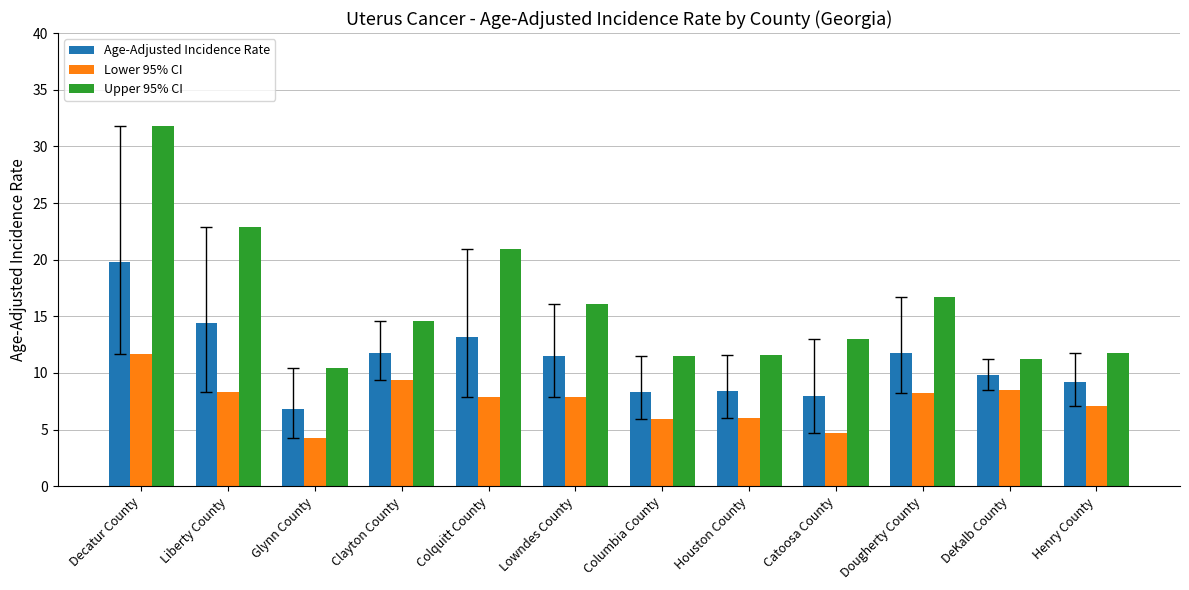

At which label does Lower 95% CI first exceed 7?

Decatur County